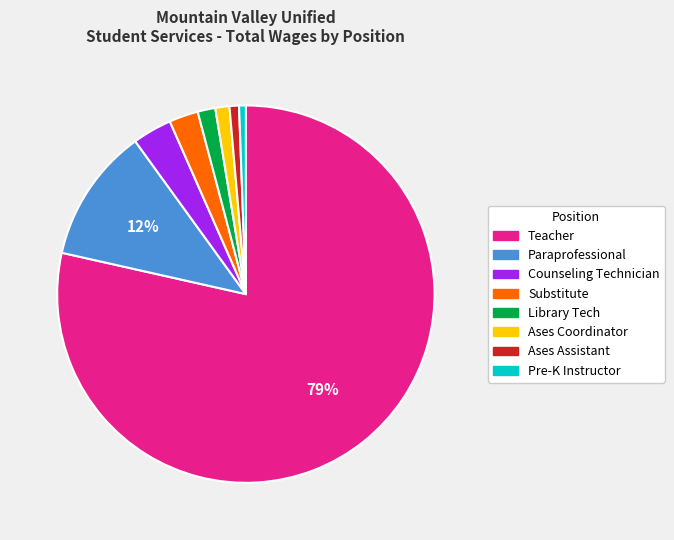

Which slice is the largest?

Teacher